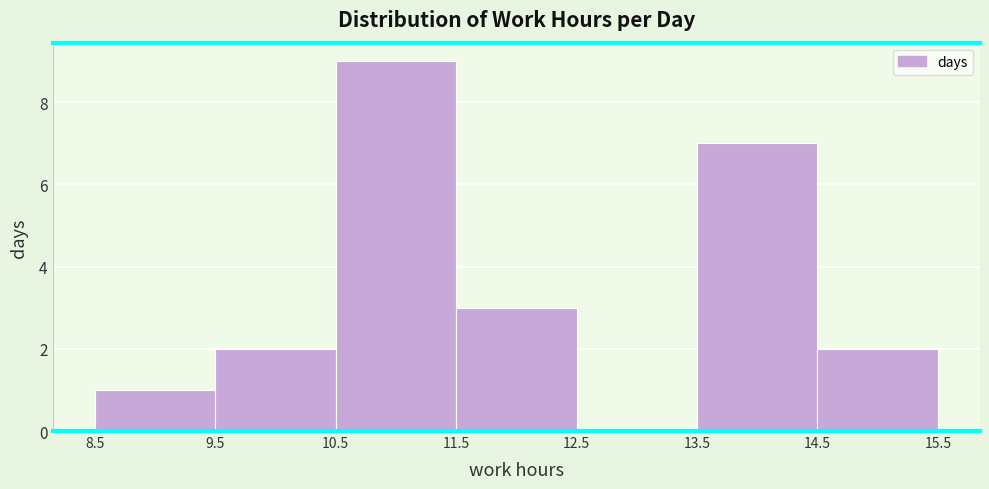

Reading left to right, transcribe this chart: for each bar, give the range it covers on the x-axis and its height. The values are not printed on the chart, so give them approximately, as read against the axis.

8.5 to 9.5: 1
9.5 to 10.5: 2
10.5 to 11.5: 9
11.5 to 12.5: 3
12.5 to 13.5: 0
13.5 to 14.5: 7
14.5 to 15.5: 2